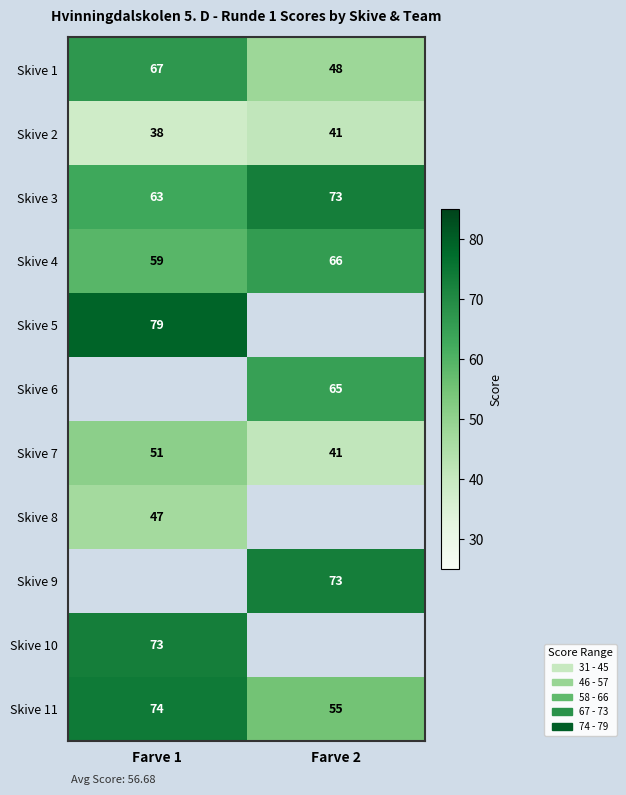

How many Skive 7 values are between 41 and 51?

2